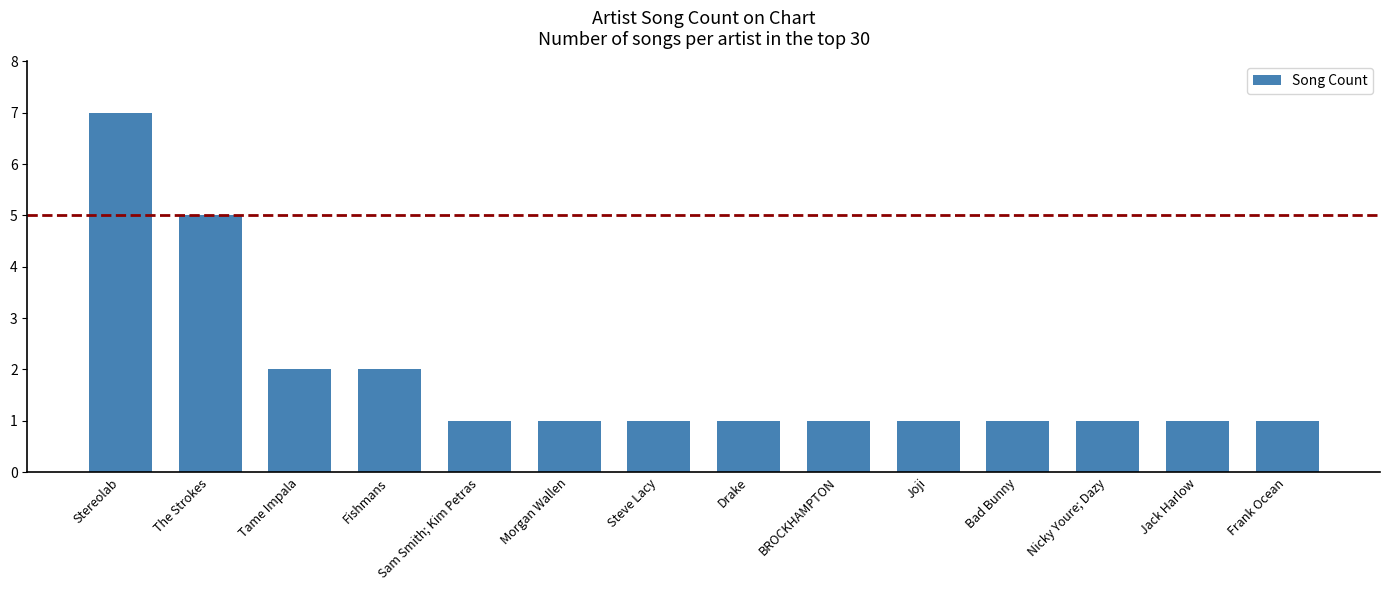

The chart shows a value of 2 at Sam Smith; Kim Petras. True or false?

False